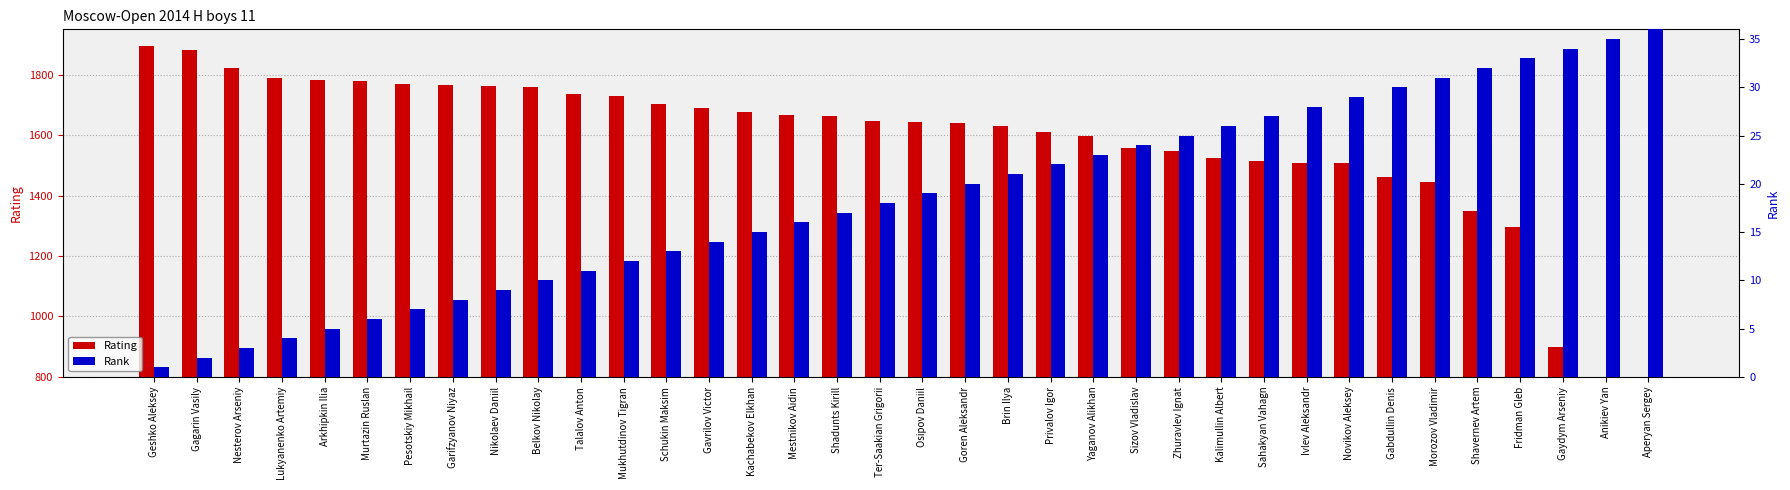

What is the spread (max minus min) of values at Gaydym Arseniy?

866